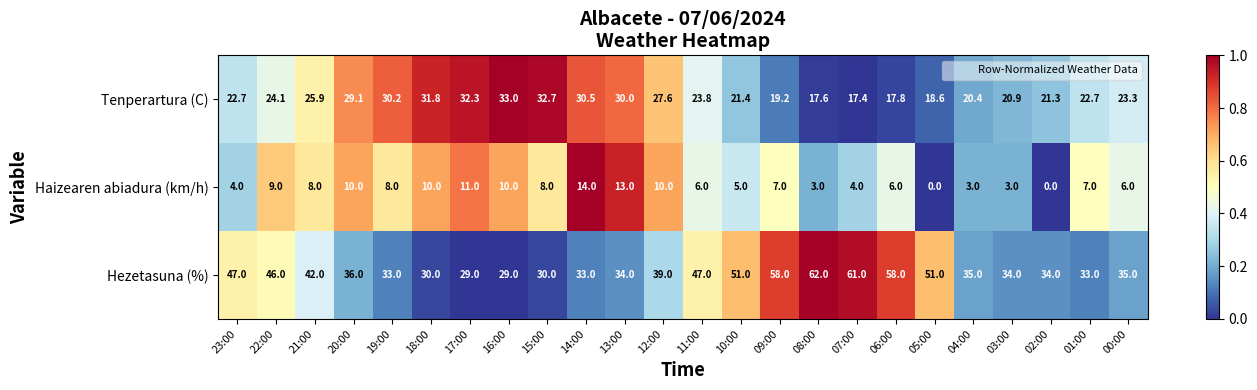

Rank the series by their maximum value, from lowest to highest.

Haizearen abiadura (km/h), Tenperartura (C), Hezetasuna (%)